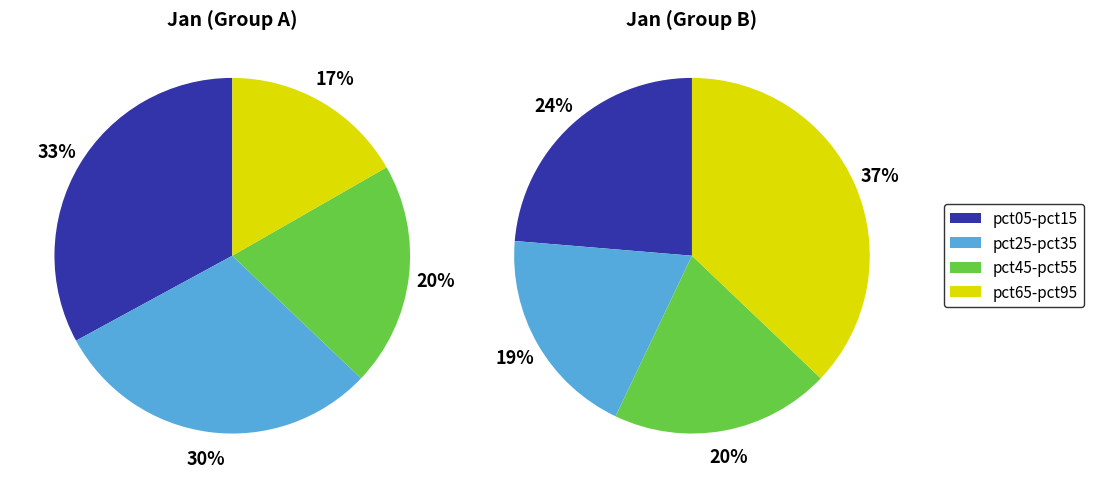

The pct75 slice represents 18% of the pie. True or false?

False